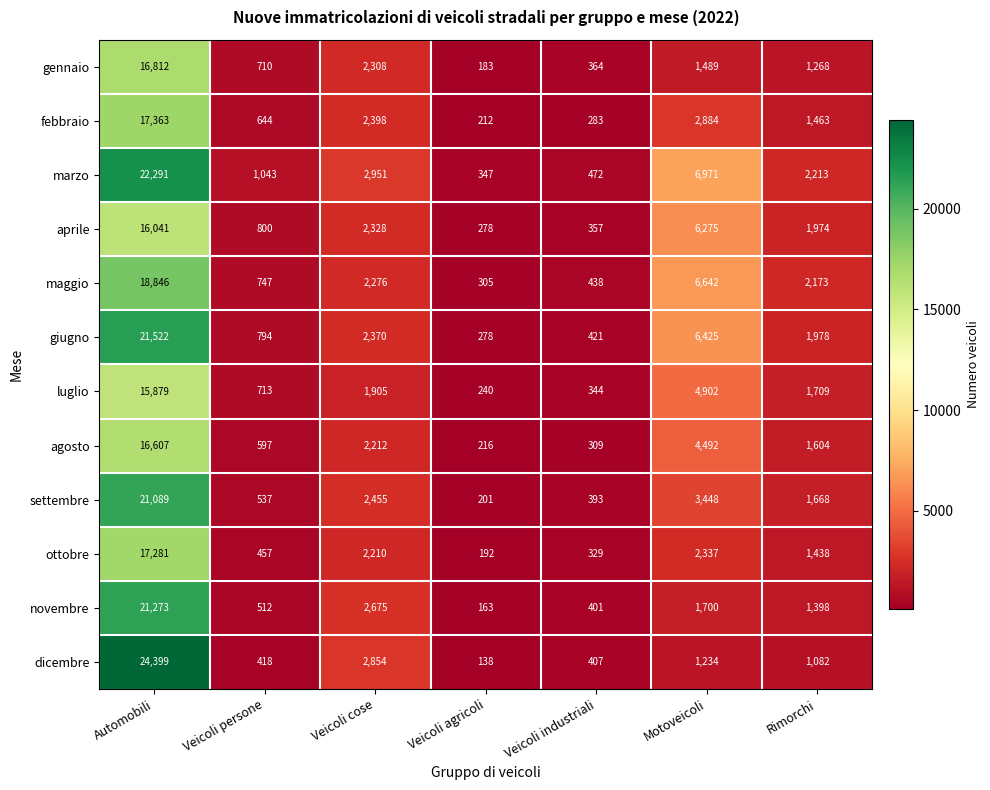

What is the maximum value shown in the chart?

24399